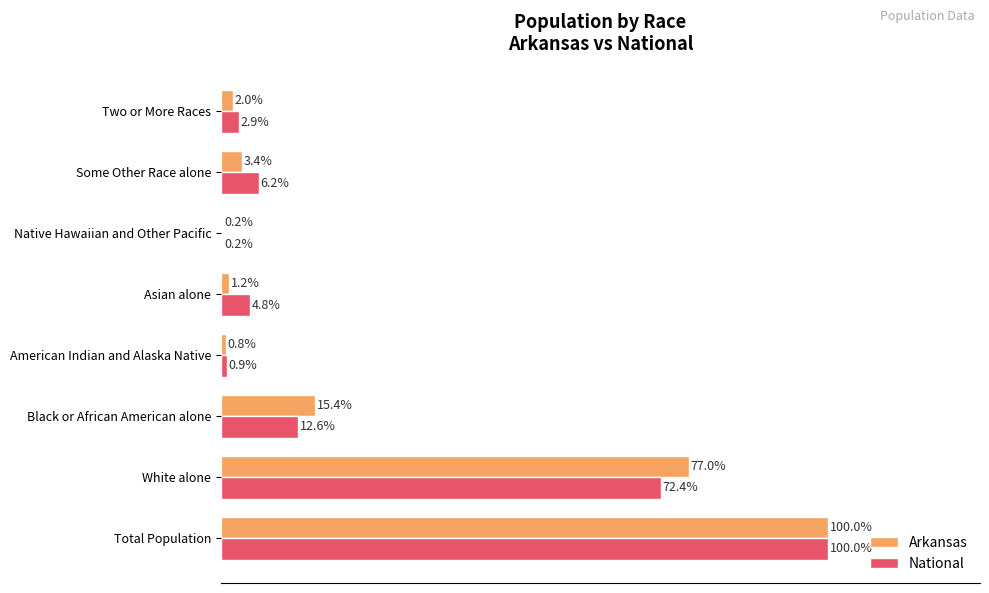

At which label is Arkansas closest to 50?

White alone